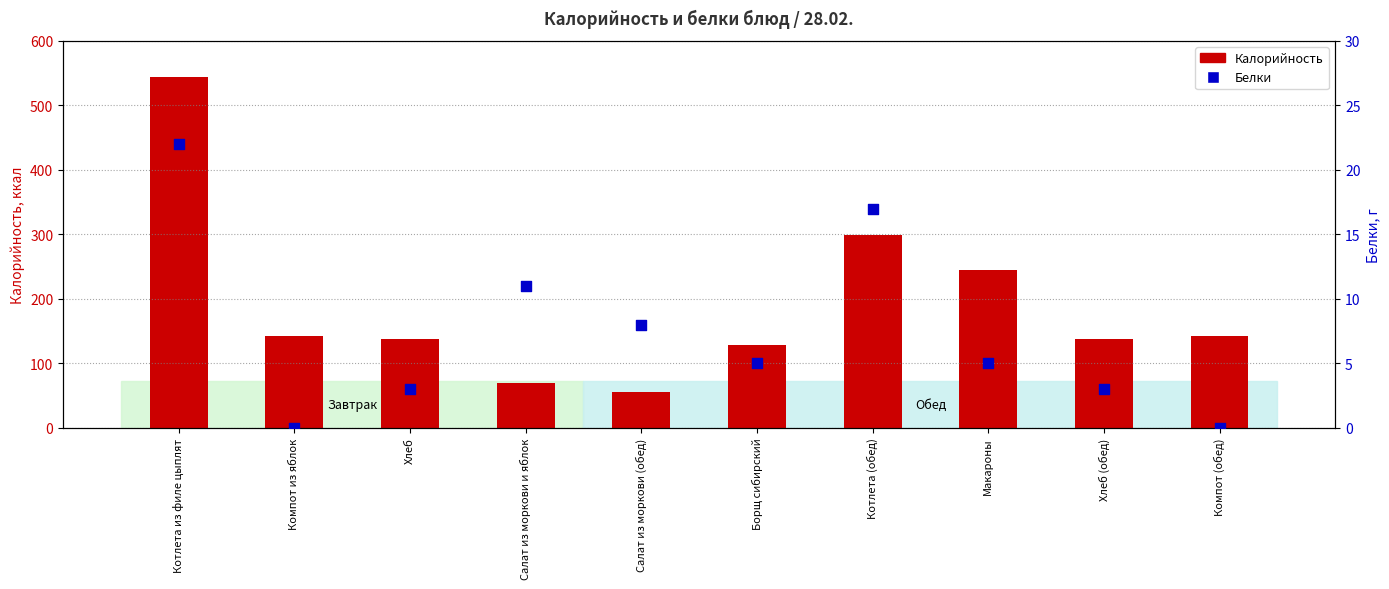

Which series reaches the maximum Y coordinate?

Калорийность